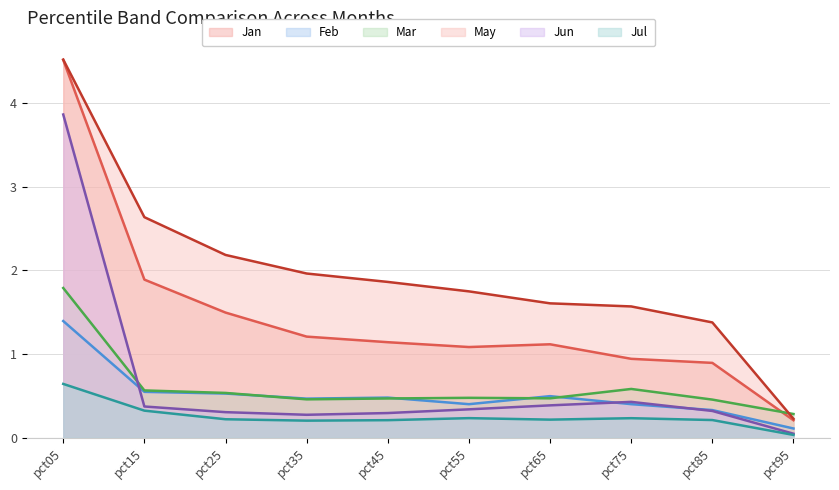

Reading left to right, what are all the values shown in this chart?

Jan: pct05=4.5	pct15=1.9	pct25=1.5	pct35=1.2	pct45=1.1	pct55=1.1	pct65=1.1	pct75=0.9	pct85=0.9	pct95=0.2
Feb: pct05=1.4	pct15=0.5	pct25=0.5	pct35=0.5	pct45=0.5	pct55=0.4	pct65=0.5	pct75=0.4	pct85=0.3	pct95=0.1
Mar: pct05=1.8	pct15=0.6	pct25=0.5	pct35=0.5	pct45=0.5	pct55=0.5	pct65=0.5	pct75=0.6	pct85=0.5	pct95=0.3
May: pct05=4.5	pct15=2.6	pct25=2.2	pct35=2.0	pct45=1.9	pct55=1.7	pct65=1.6	pct75=1.6	pct85=1.4	pct95=0.2
Jun: pct05=3.9	pct15=0.4	pct25=0.3	pct35=0.3	pct45=0.3	pct55=0.3	pct65=0.4	pct75=0.4	pct85=0.3	pct95=0.0
Jul: pct05=0.6	pct15=0.3	pct25=0.2	pct35=0.2	pct45=0.2	pct55=0.2	pct65=0.2	pct75=0.2	pct85=0.2	pct95=0.0